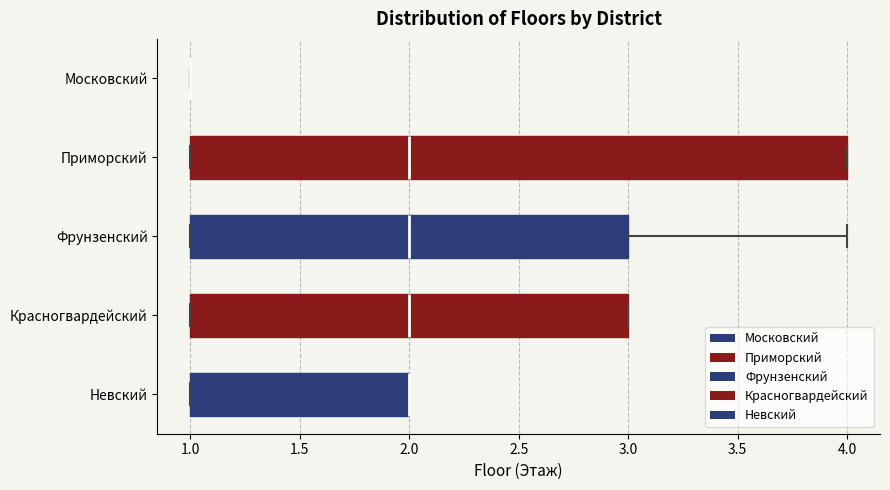

Comparing the boxes themselves (not the whiskers), which one is the widest?

Приморский